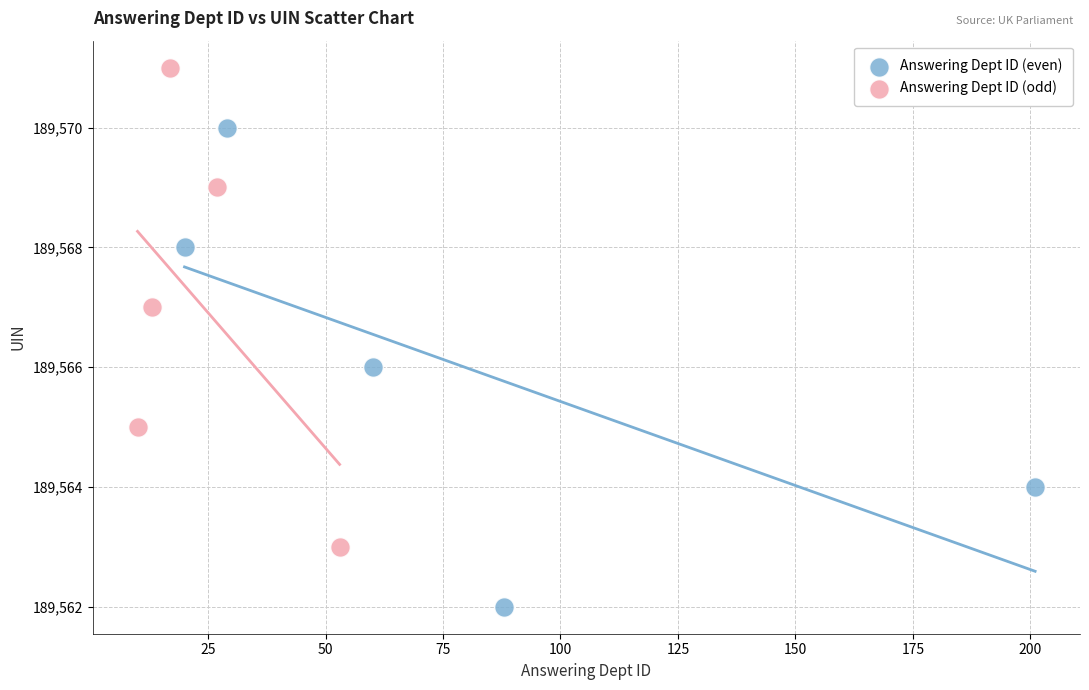

Which series reaches the maximum Y coordinate?

Answering Dept ID (odd)